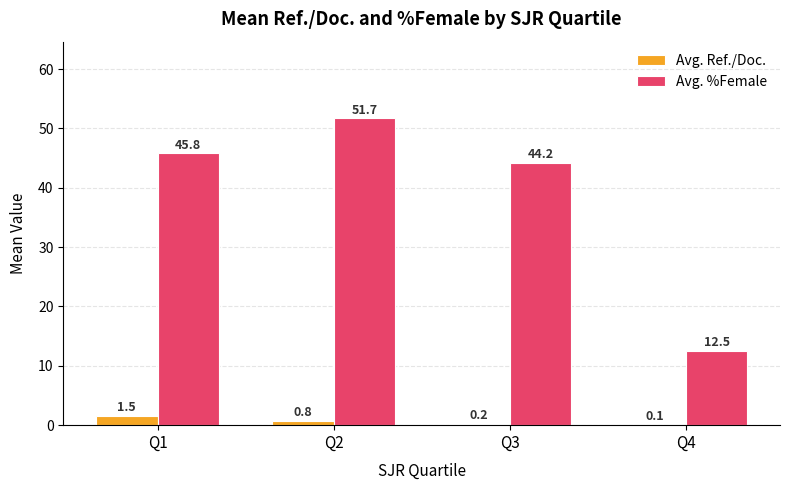

True or false: Avg. Ref./Doc. has a value of 1.5 at Q1.

True